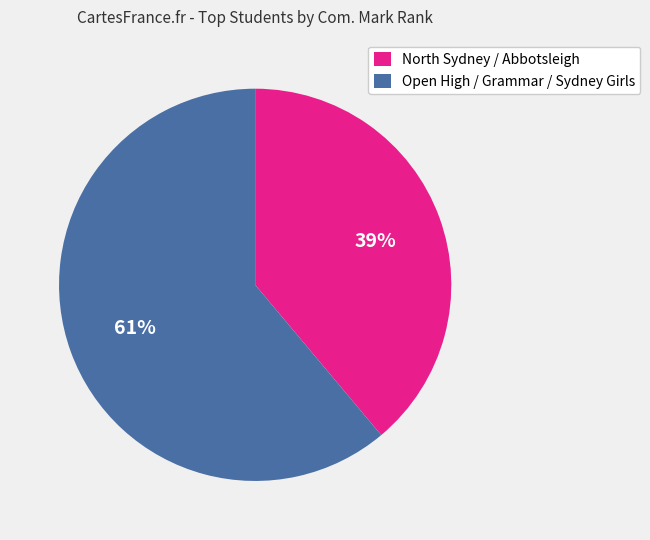

Which category has the smallest portion of the pie?

North Sydney / Abbotsleigh